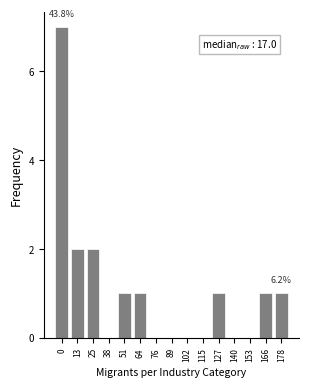

Reading right to left, list all the values displayed in this chart.

178=1	166=1	153=0	140=0	127=1	115=0	102=0	89=0	76=0	64=1	51=1	38=0	25=2	13=2	0=7